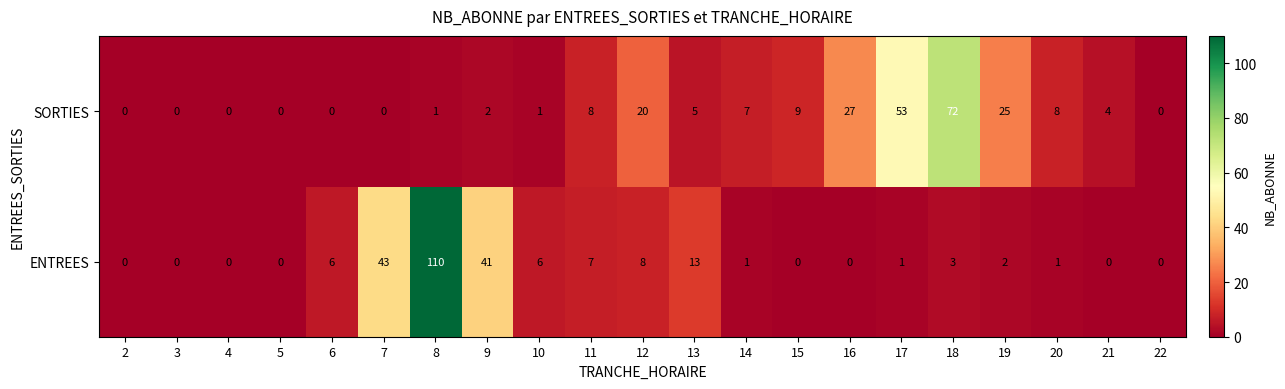

Which series has the largest range (max minus min)?

ENTREES